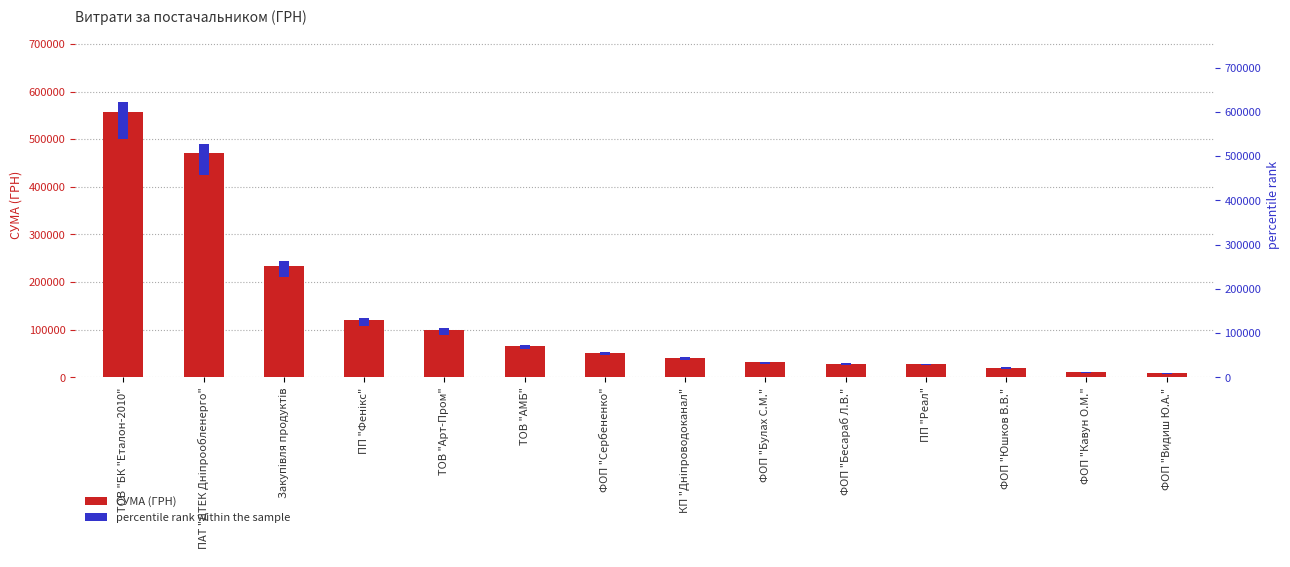

At how many categories does at least one series exceed 366808?

2